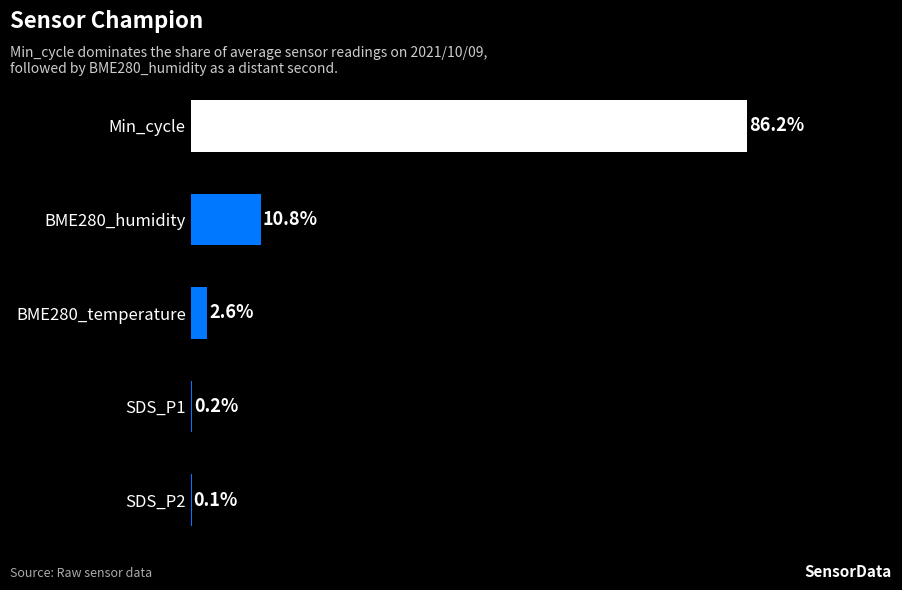

Which has a higher value, SDS_P2 or BME280_humidity?

BME280_humidity